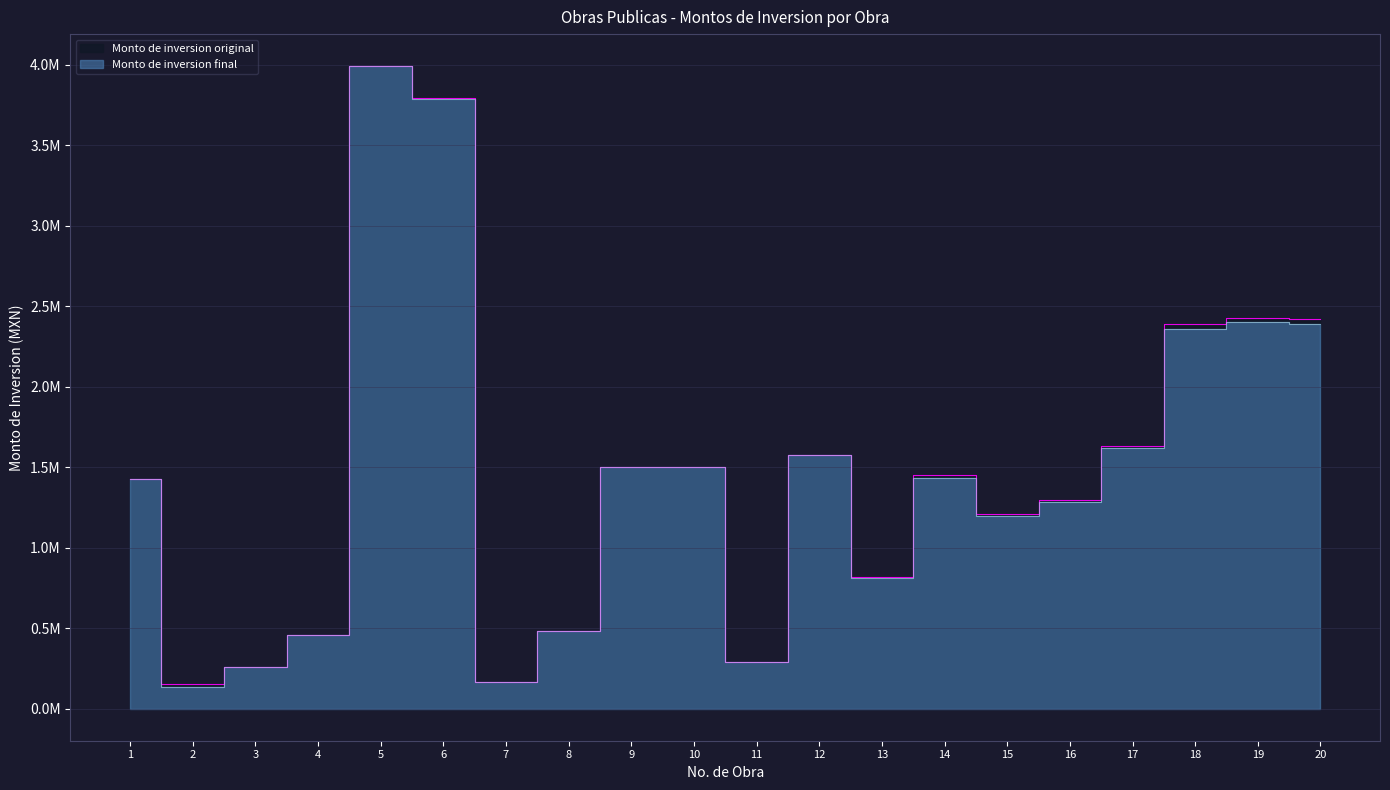

The Monto de inversion final series shows 135335.0 at 2. True or false?

True